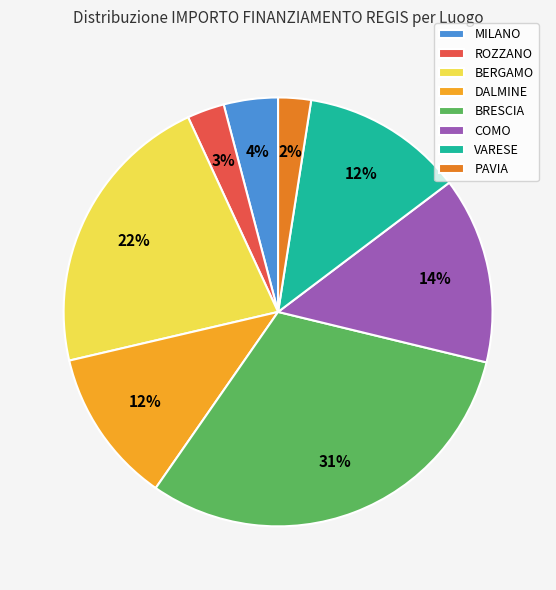

Which has a higher value, COMO or PAVIA?

COMO